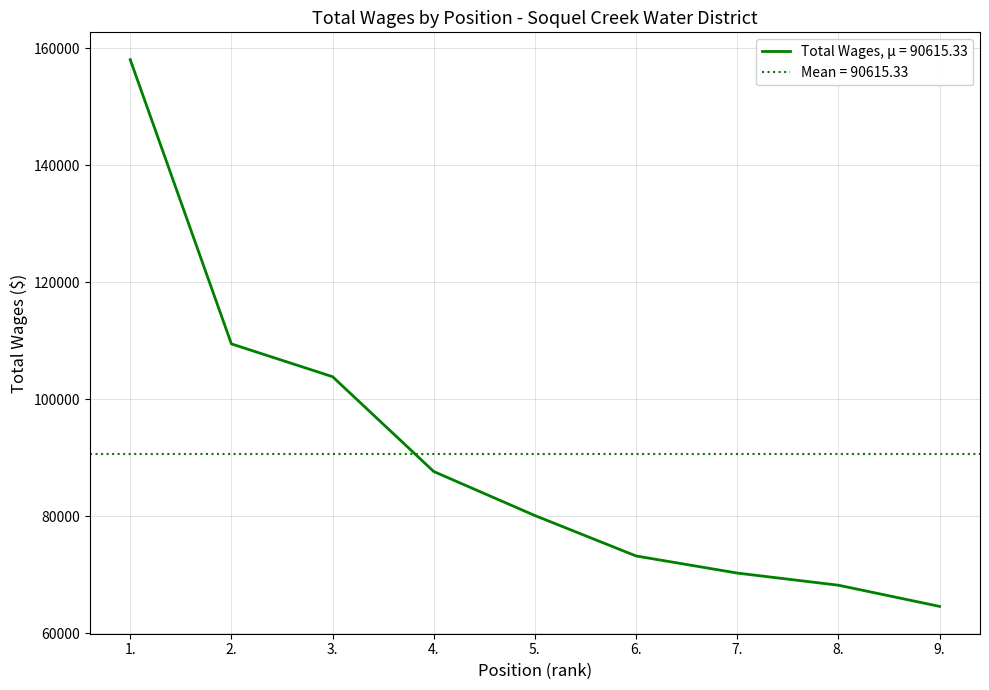

What is the value of the 3rd point from the left?

103868